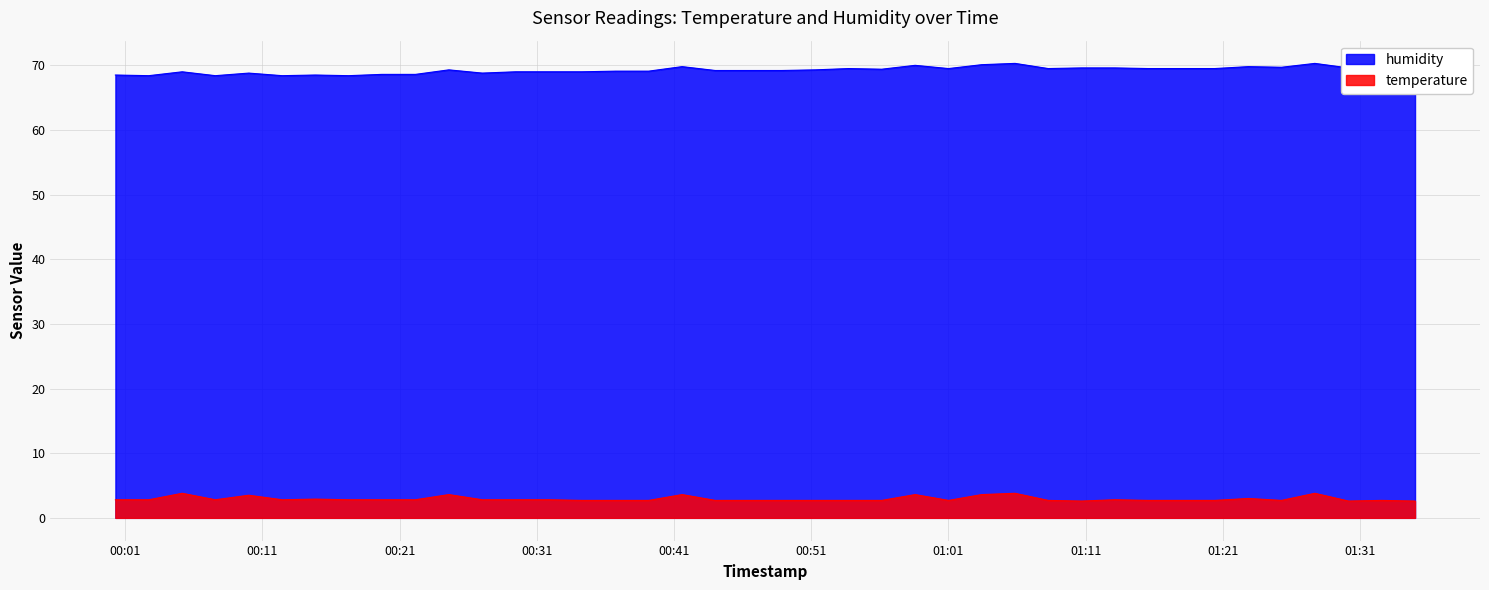

What is the smallest value displayed?

2.6